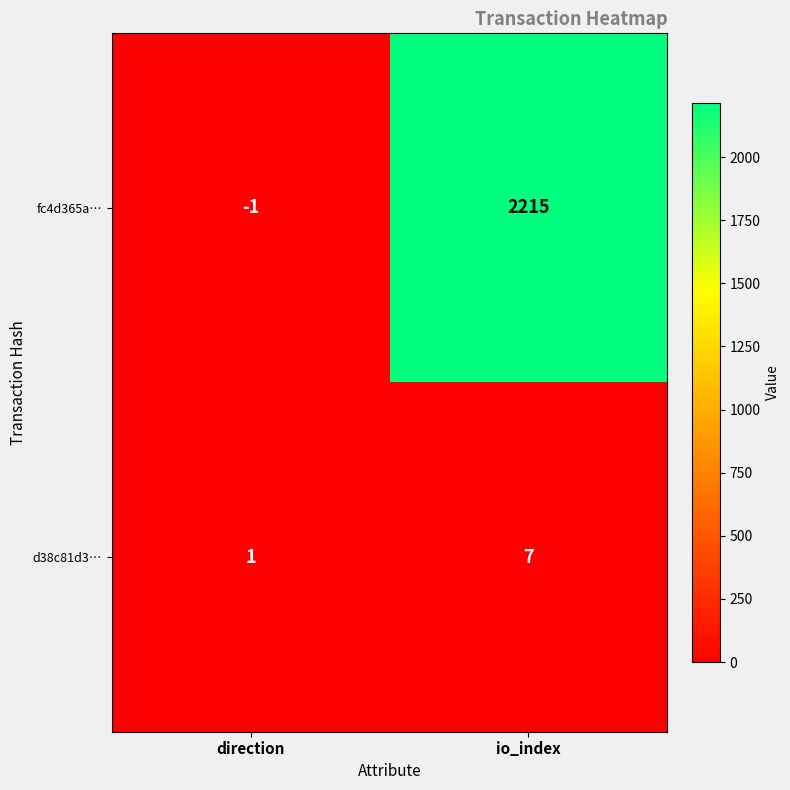

Is it true that d38c81d3… equals 7 at io_index?

True